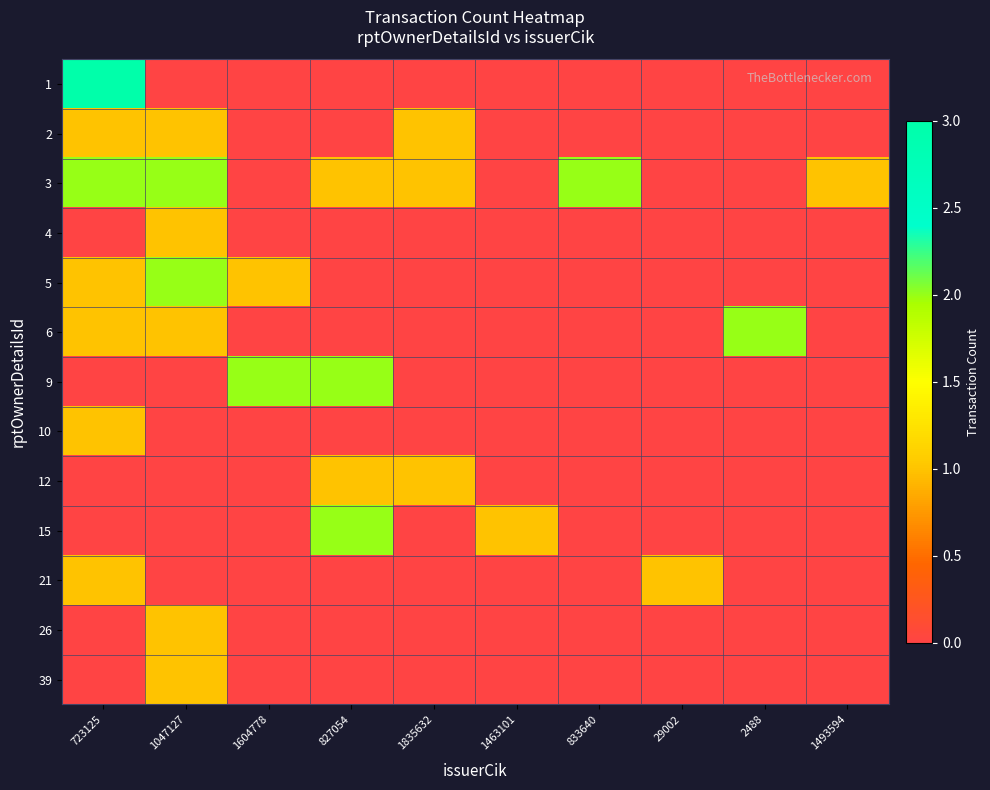

At 1463101, list the series in order from smallest to largest.

1, 2, 3, 4, 5, 6, 9, 10, 12, 21, 26, 39, 15